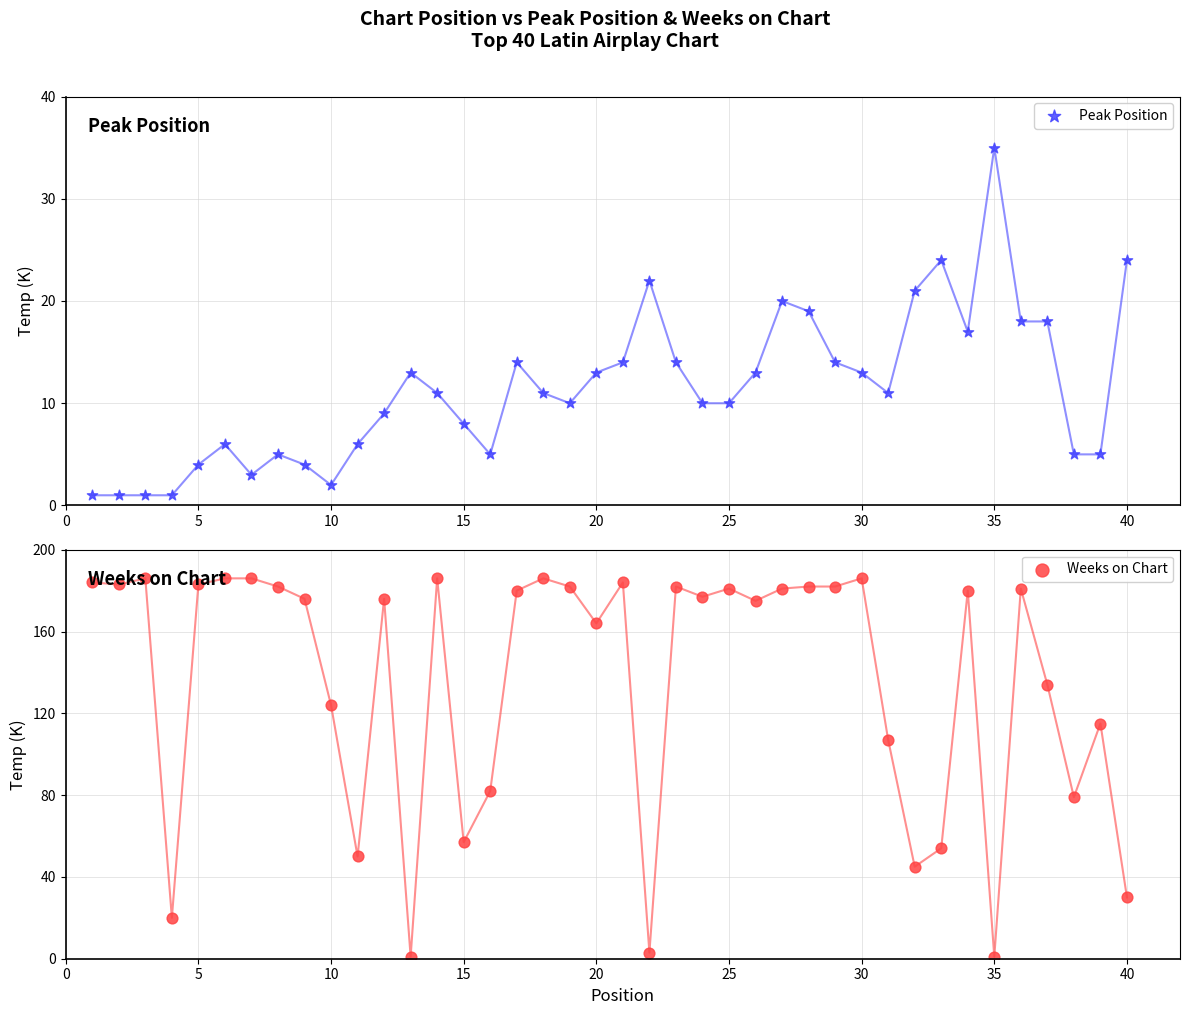

Which series has the largest total across all categories?

Weeks on Chart